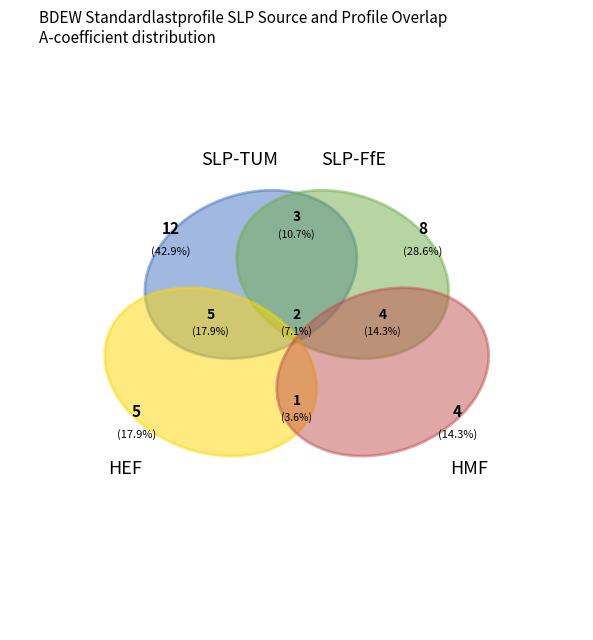

To the nearest percent, what is the combined percentage of D15/HEF05 and MK1/GMK01?

17%